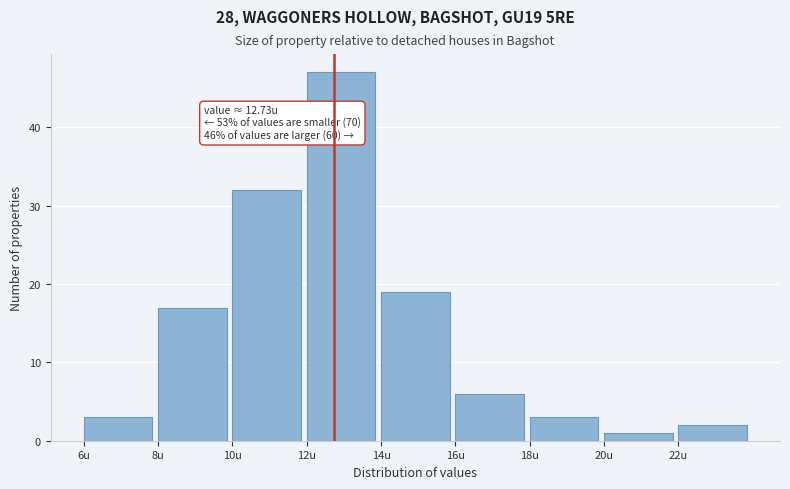

Which range on the x-axis has the tallest bar?

12 to 14